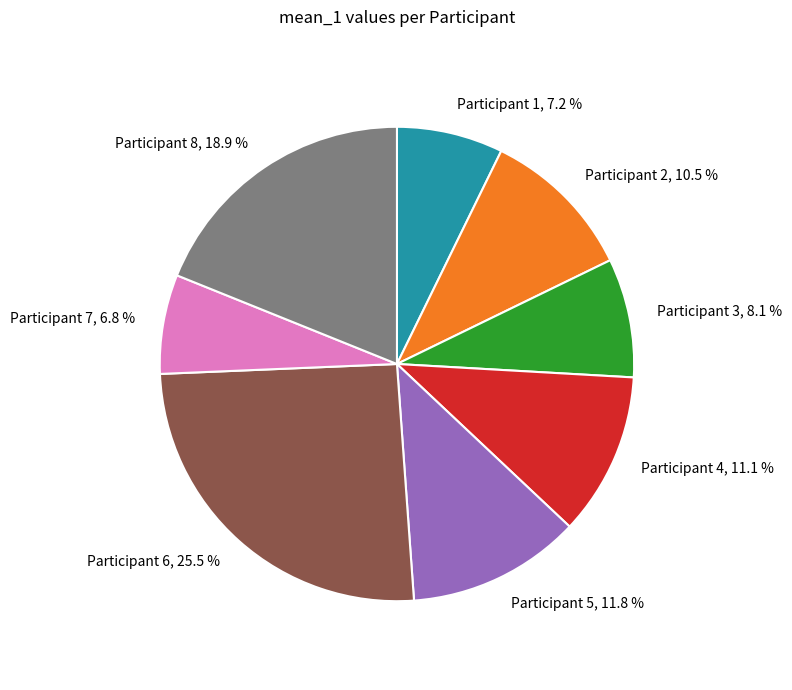

Is there a majority slice in this chart?

No